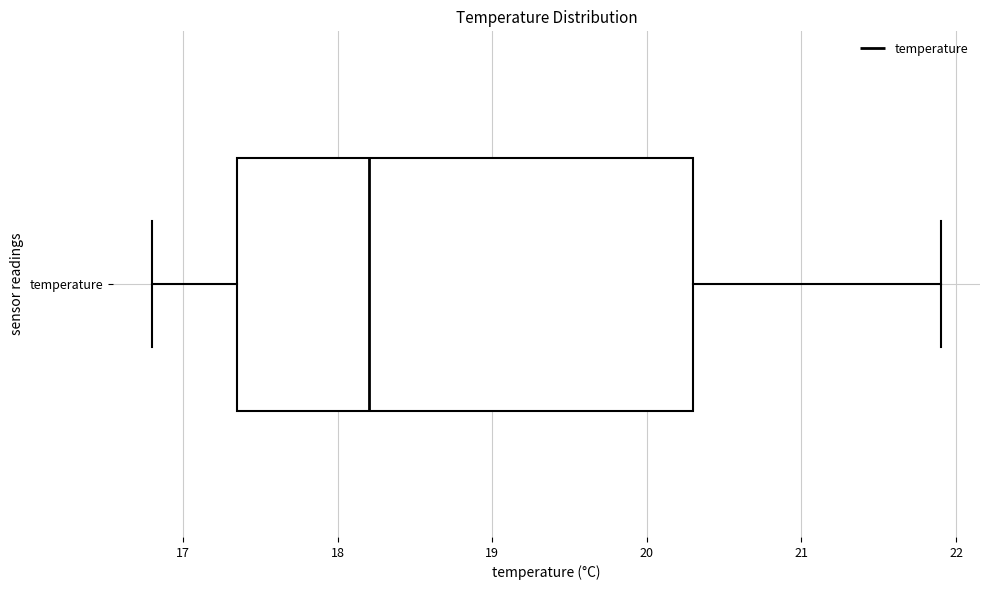

Transcribe this box plot: give where the median line is, the range the box spans, and where the two whiskers end, as read against the x-axis. The values are not printed on the chart, so give them approximately, as read against the axis.

median 18.2, box 17.4 to 20.3, whiskers 16.8 to 21.9